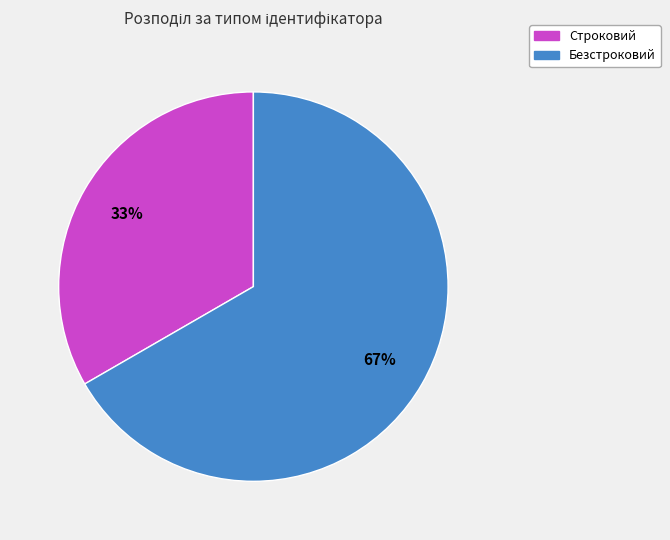

Do Строковий and Безстроковий together represent more than half of the pie?

Yes